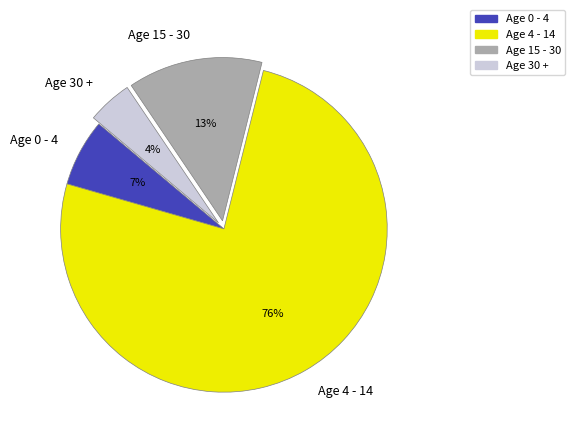

To the nearest percent, what is the average slice percentage?

25%